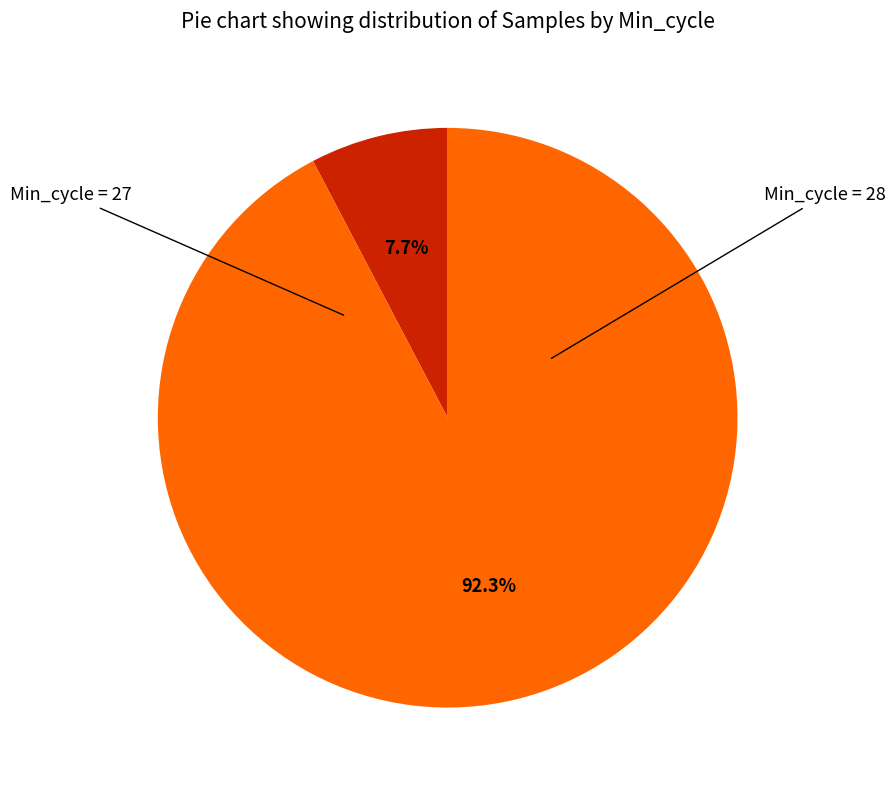

Is there any slice that represents more than half of the pie?

Yes